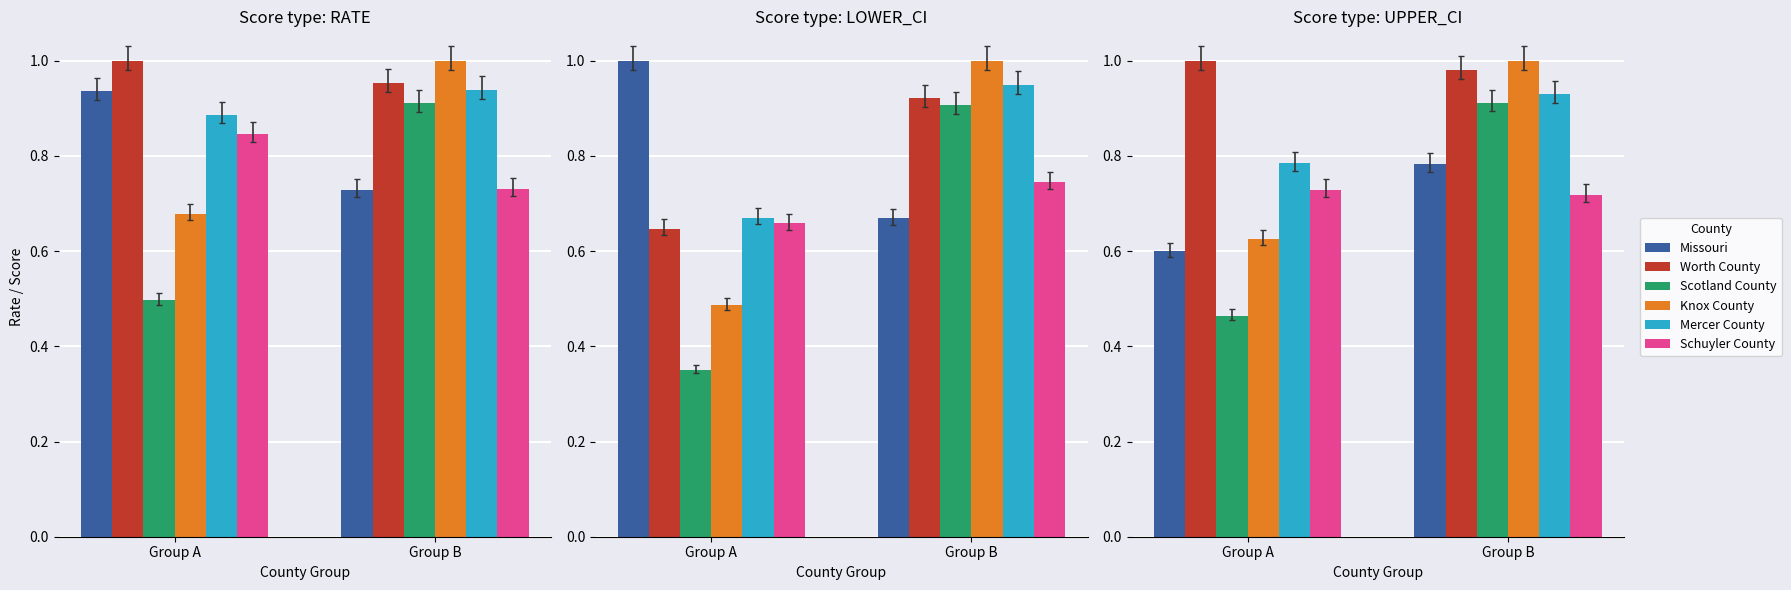

Count the Mercer County values in the range 0 to 1.

2